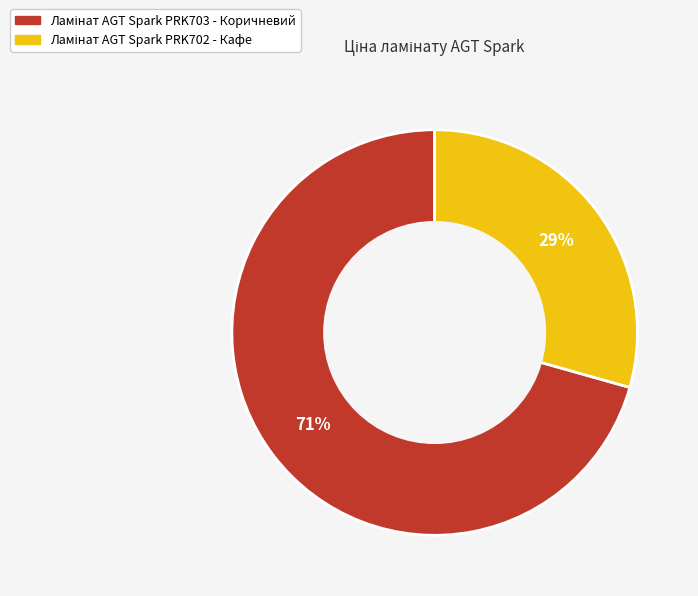

To the nearest percent, what is the average slice percentage?

50%